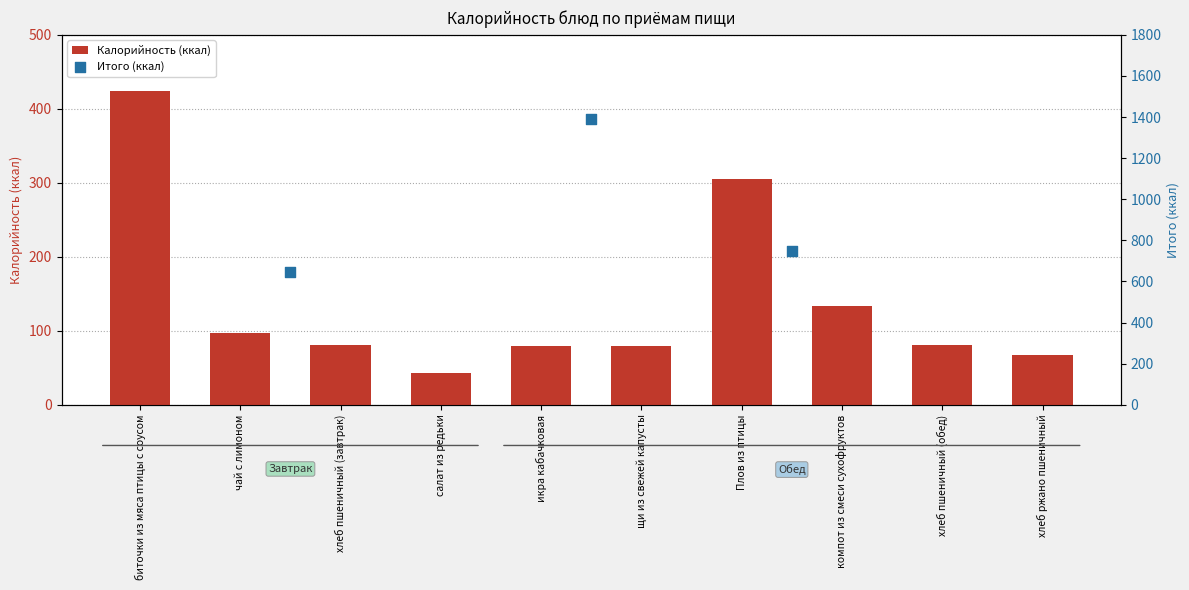

Between хлеб пшеничный (обед) and Плов из птицы, which is larger?

Плов из птицы